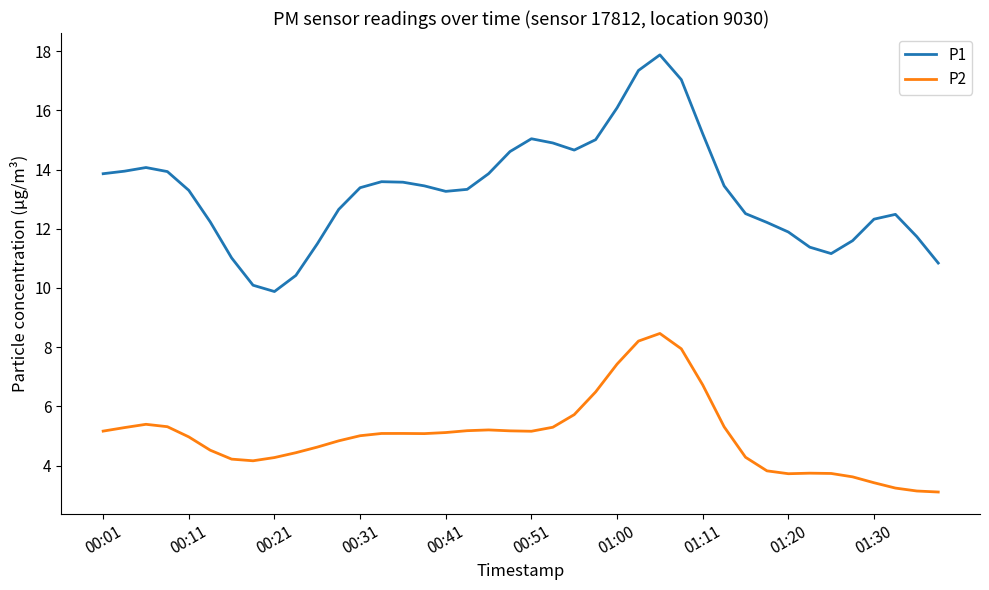

Rank the series by their average value, from lowest to highest.

P2, P1